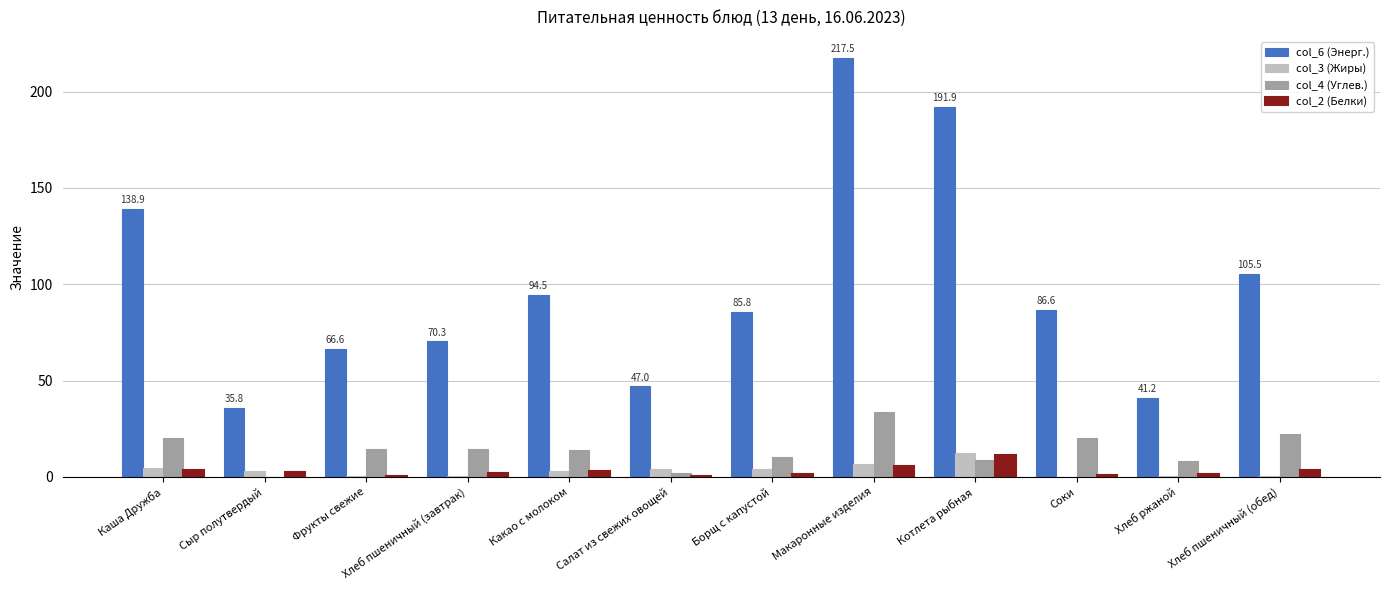

Which series has the largest total across all categories?

col_6 (Энерг.)